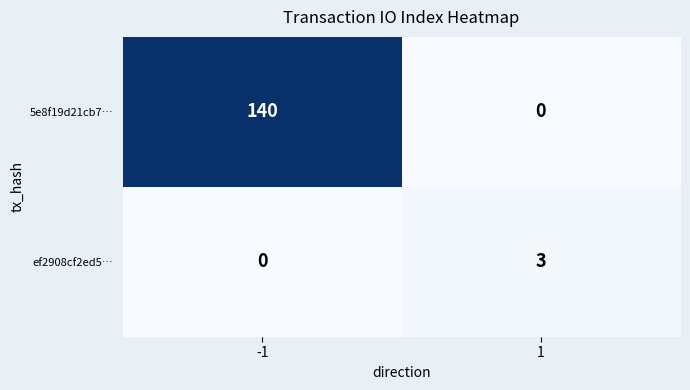

What is the difference between the highest and lowest values at 1?

3